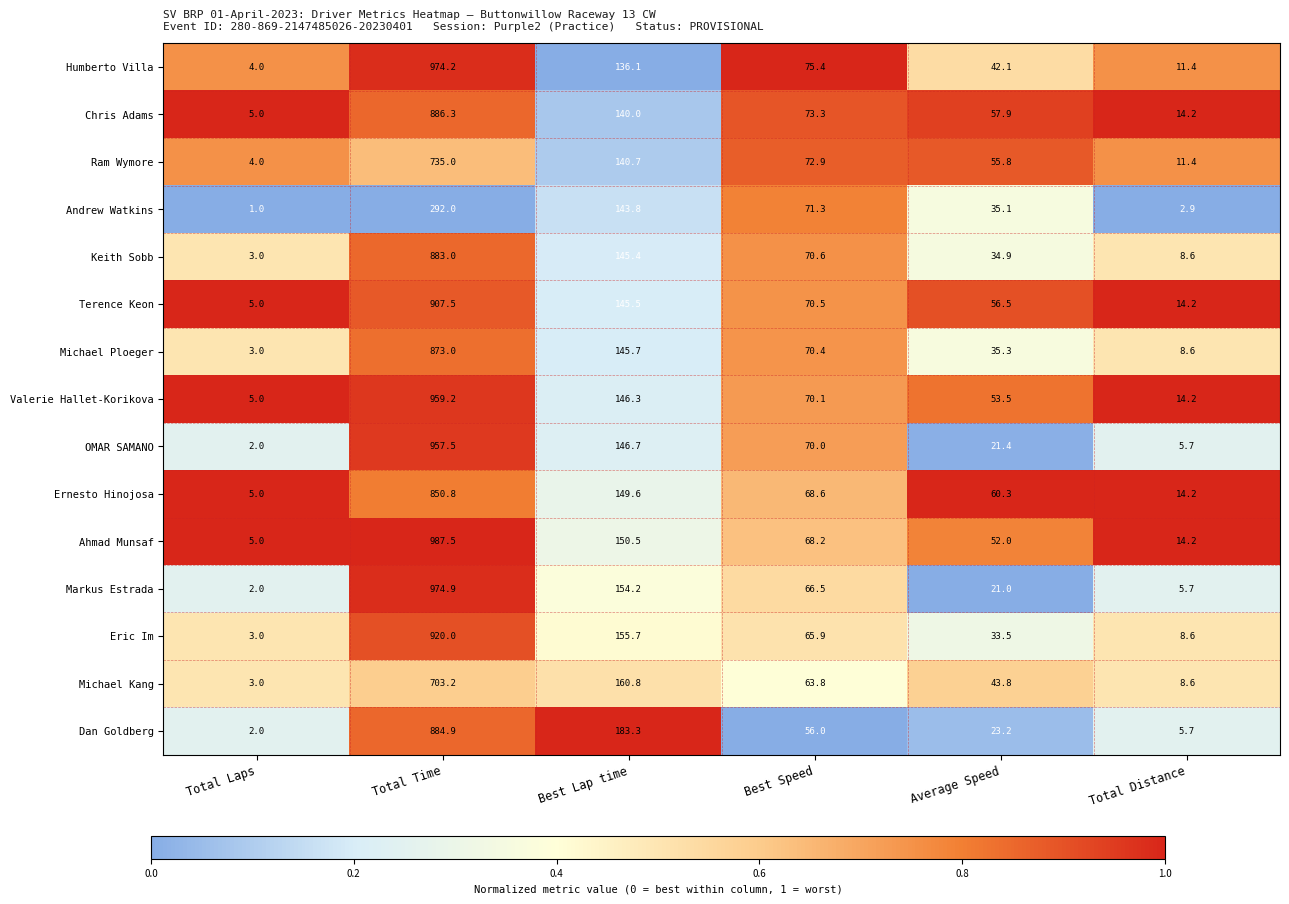

What is the average value of the Ernesto Hinojosa series?

191.4